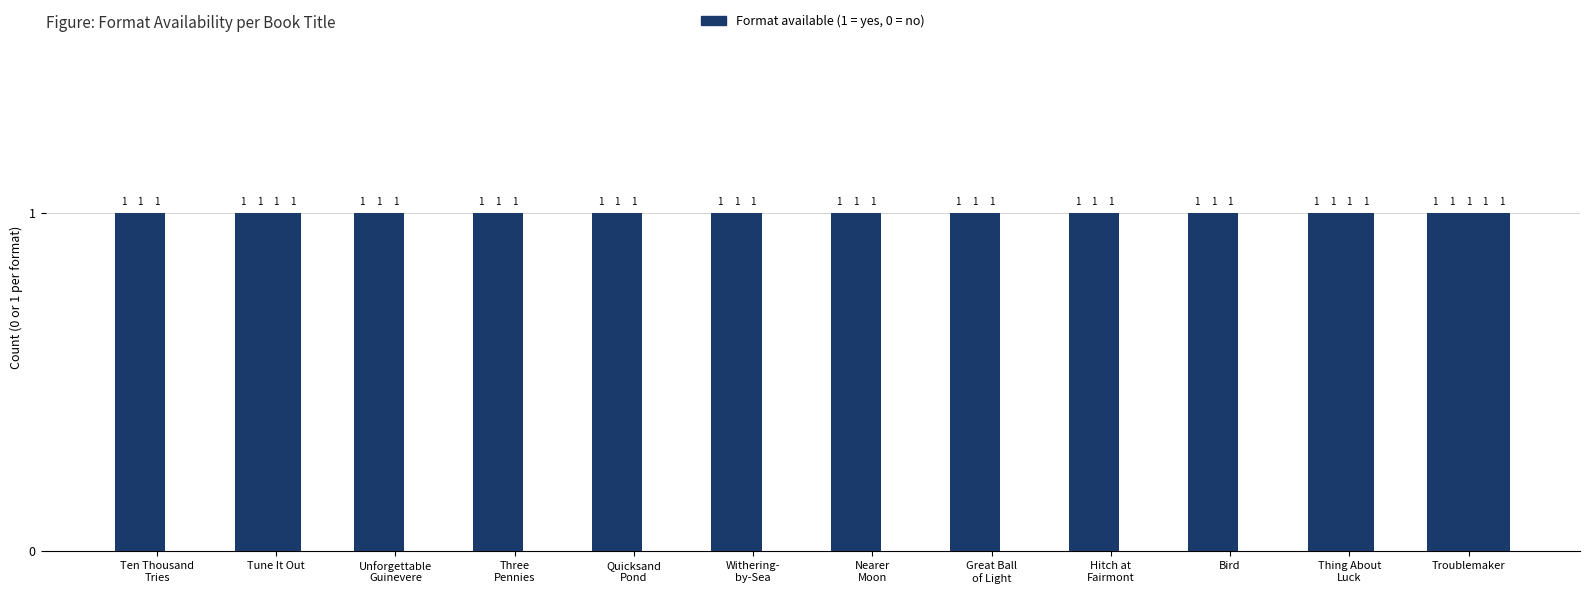

What is the greatest value displayed?

1